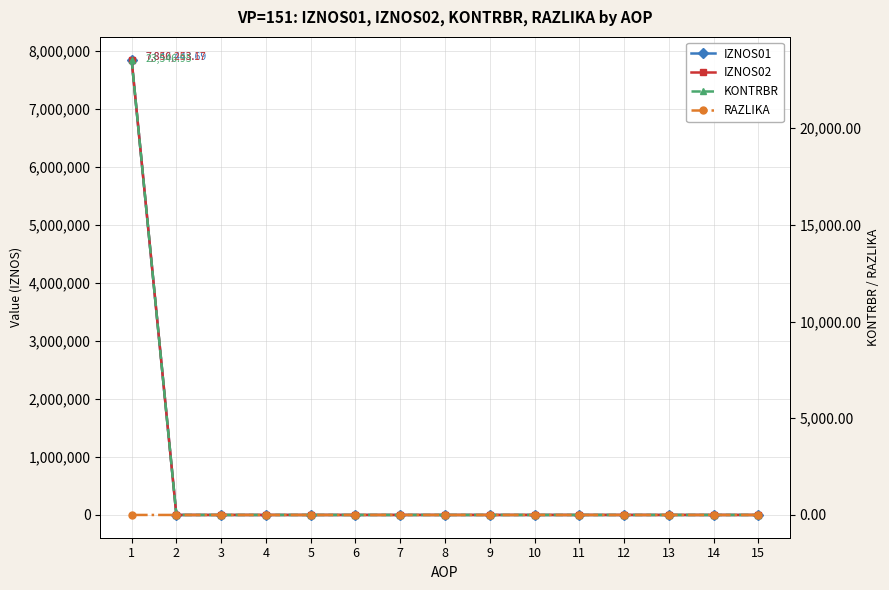

The RAZLIKA series shows -0.3 at 8. True or false?

False